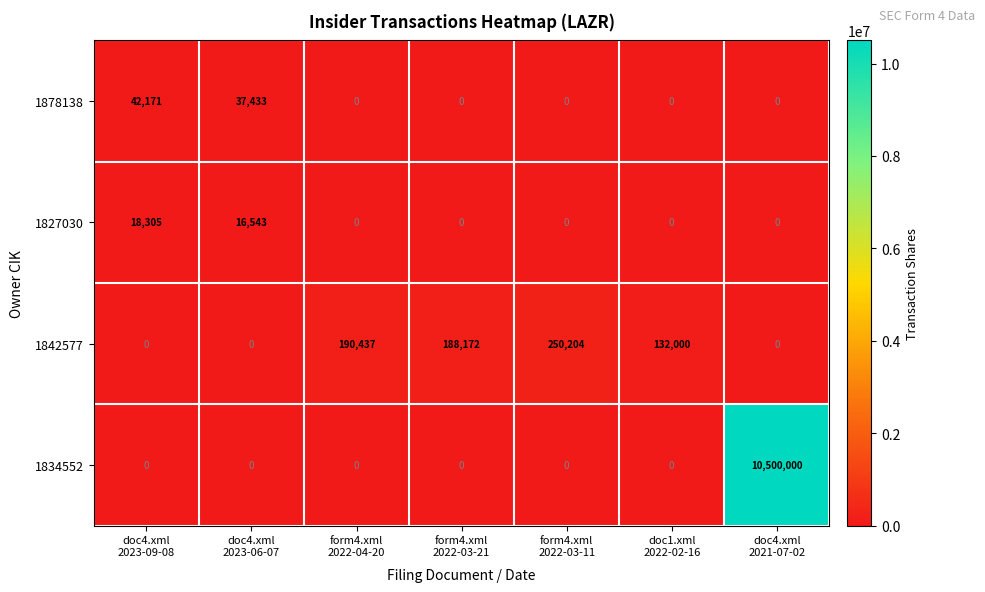

Which series changed the most between form4.xml
2022-03-11 and doc4.xml
2021-07-02?

1834552